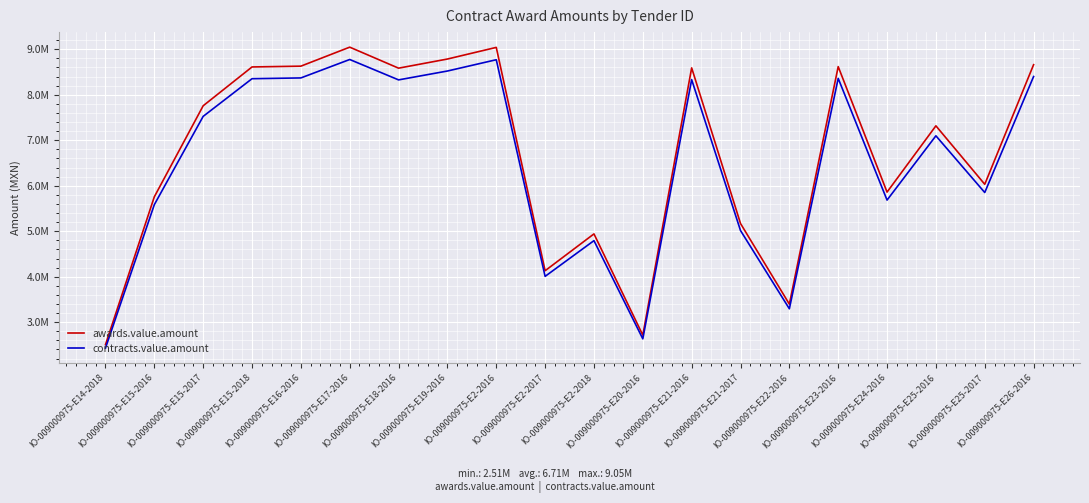

Reading right to left, extract all data points from this chart.

awards.value.amount: IO-009000975-E26-2016=8661373.9	IO-009000975-E25-2017=6032133.9	IO-009000975-E25-2016=7317521.4	IO-009000975-E24-2016=5860458.0	IO-009000975-E23-2016=8619396.5	IO-009000975-E22-2016=3396951.5	IO-009000975-E21-2017=5170410.0	IO-009000975-E21-2016=8591354.7	IO-009000975-E20-2016=2715334.9	IO-009000975-E2-2018=4941415.4	IO-009000975-E2-2017=4131670.7	IO-009000975-E2-2016=9042108.1	IO-009000975-E19-2016=8786228.0	IO-009000975-E18-2016=8585286.4	IO-009000975-E17-2016=9047250.4	IO-009000975-E16-2016=8629556.5	IO-009000975-E15-2018=8612028.6	IO-009000975-E15-2017=7758386.9	IO-009000975-E15-2016=5757423.5	IO-009000975-E14-2018=2506385.4
contracts.value.amount: IO-009000975-E26-2016=8401532.7	IO-009000975-E25-2017=5851169.9	IO-009000975-E25-2016=7097995.8	IO-009000975-E24-2016=5684644.2	IO-009000975-E23-2016=8360814.6	IO-009000975-E22-2016=3295043.0	IO-009000975-E21-2017=5015297.7	IO-009000975-E21-2016=8333614.0	IO-009000975-E20-2016=2633874.8	IO-009000975-E2-2018=4793173.0	IO-009000975-E2-2017=4007720.6	IO-009000975-E2-2016=8770844.9	IO-009000975-E19-2016=8522641.2	IO-009000975-E18-2016=8327727.8	IO-009000975-E17-2016=8775832.9	IO-009000975-E16-2016=8370669.8	IO-009000975-E15-2018=8353667.7	IO-009000975-E15-2017=7525635.3	IO-009000975-E15-2016=5584700.8	IO-009000975-E14-2018=2431193.9